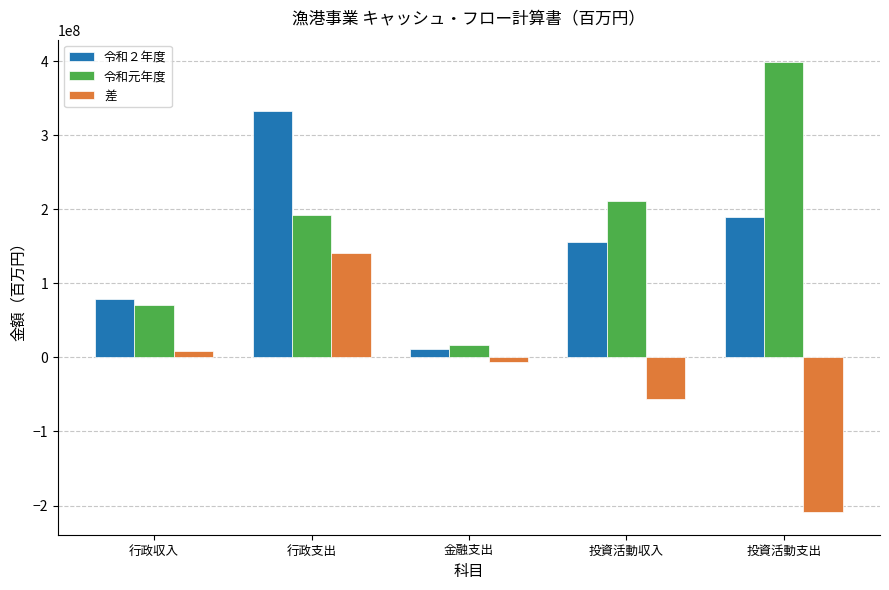

Rank the series by their maximum value, from highest to lowest.

令和元年度, 令和２年度, 差